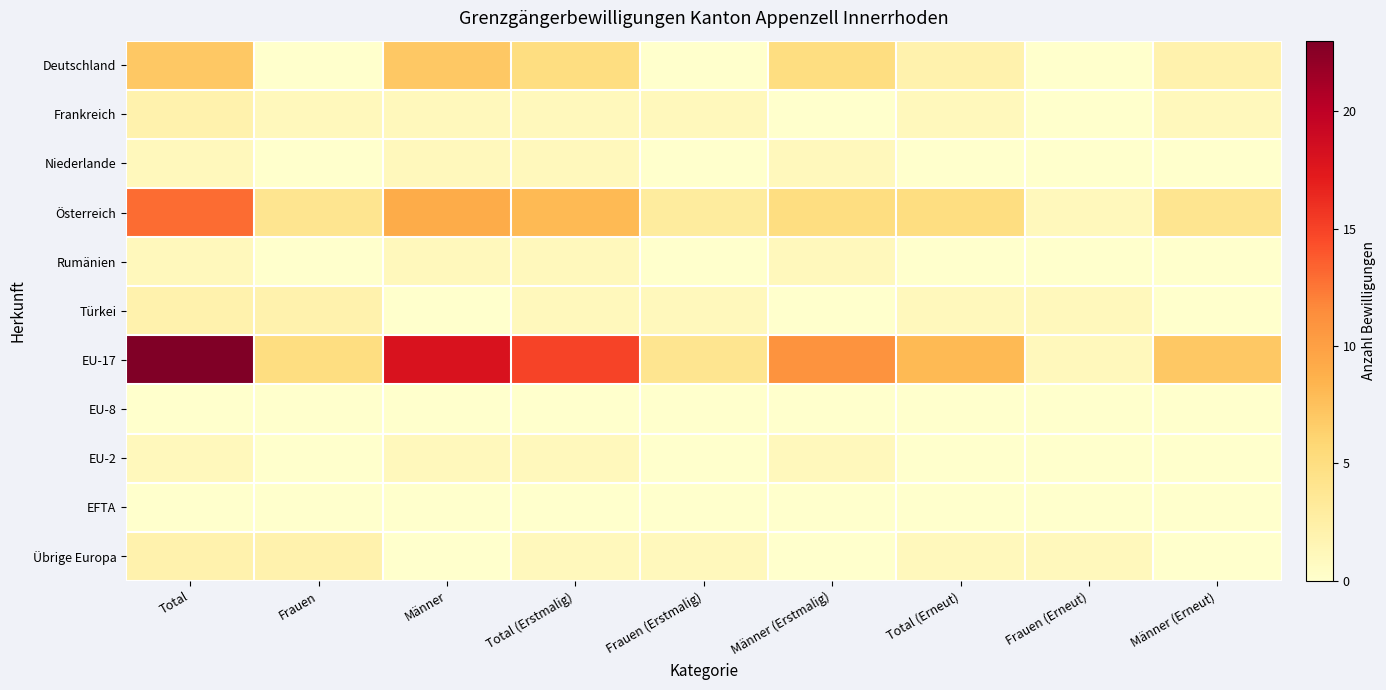

Reading right to left, extract all data points from this chart.

Deutschland: Männer (Erneut)=2	Frauen (Erneut)=0	Total (Erneut)=2	Männer (Erstmalig)=5	Frauen (Erstmalig)=0	Total (Erstmalig)=5	Männer=7	Frauen=0	Total=7
Frankreich: Männer (Erneut)=1	Frauen (Erneut)=0	Total (Erneut)=1	Männer (Erstmalig)=0	Frauen (Erstmalig)=1	Total (Erstmalig)=1	Männer=1	Frauen=1	Total=2
Niederlande: Männer (Erneut)=0	Frauen (Erneut)=0	Total (Erneut)=0	Männer (Erstmalig)=1	Frauen (Erstmalig)=0	Total (Erstmalig)=1	Männer=1	Frauen=0	Total=1
Österreich: Männer (Erneut)=4	Frauen (Erneut)=1	Total (Erneut)=5	Männer (Erstmalig)=5	Frauen (Erstmalig)=3	Total (Erstmalig)=8	Männer=9	Frauen=4	Total=13
Rumänien: Männer (Erneut)=0	Frauen (Erneut)=0	Total (Erneut)=0	Männer (Erstmalig)=1	Frauen (Erstmalig)=0	Total (Erstmalig)=1	Männer=1	Frauen=0	Total=1
Türkei: Männer (Erneut)=0	Frauen (Erneut)=1	Total (Erneut)=1	Männer (Erstmalig)=0	Frauen (Erstmalig)=1	Total (Erstmalig)=1	Männer=0	Frauen=2	Total=2
EU-17: Männer (Erneut)=7	Frauen (Erneut)=1	Total (Erneut)=8	Männer (Erstmalig)=11	Frauen (Erstmalig)=4	Total (Erstmalig)=15	Männer=18	Frauen=5	Total=23
EU-8: Männer (Erneut)=0	Frauen (Erneut)=0	Total (Erneut)=0	Männer (Erstmalig)=0	Frauen (Erstmalig)=0	Total (Erstmalig)=0	Männer=0	Frauen=0	Total=0
EU-2: Männer (Erneut)=0	Frauen (Erneut)=0	Total (Erneut)=0	Männer (Erstmalig)=1	Frauen (Erstmalig)=0	Total (Erstmalig)=1	Männer=1	Frauen=0	Total=1
EFTA: Männer (Erneut)=0	Frauen (Erneut)=0	Total (Erneut)=0	Männer (Erstmalig)=0	Frauen (Erstmalig)=0	Total (Erstmalig)=0	Männer=0	Frauen=0	Total=0
Übrige Europa: Männer (Erneut)=0	Frauen (Erneut)=1	Total (Erneut)=1	Männer (Erstmalig)=0	Frauen (Erstmalig)=1	Total (Erstmalig)=1	Männer=0	Frauen=2	Total=2